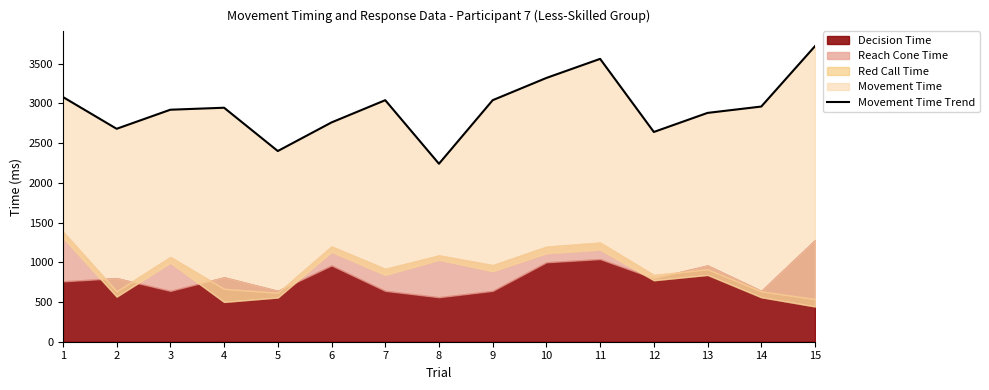

At which label does the data first exceed 2945?

1